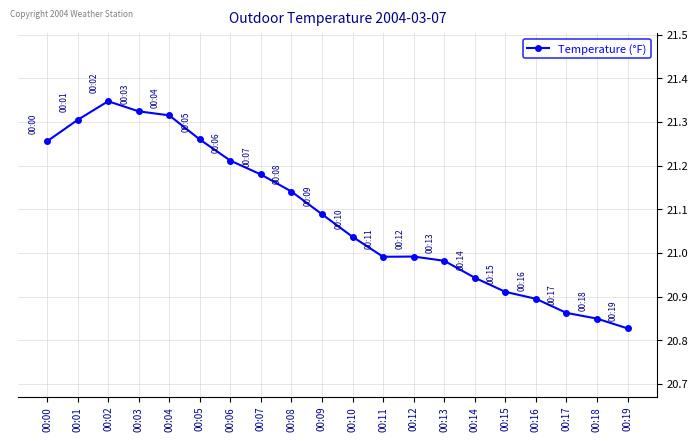

Where does the data first go above 21?

00:00